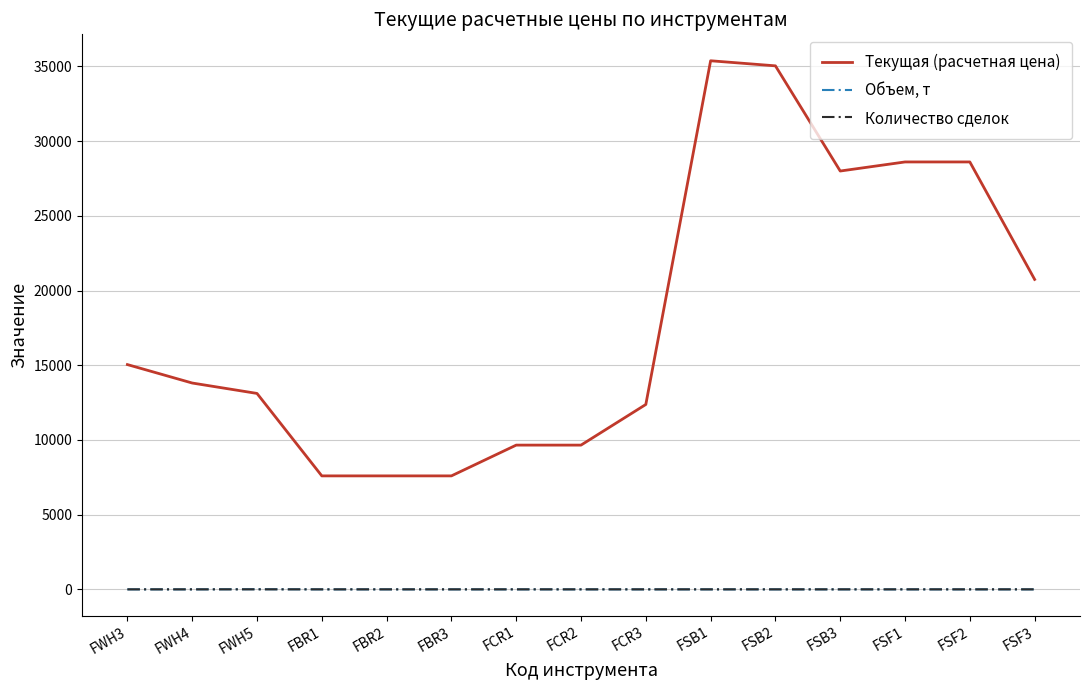

What is the greatest value displayed?

35380.0